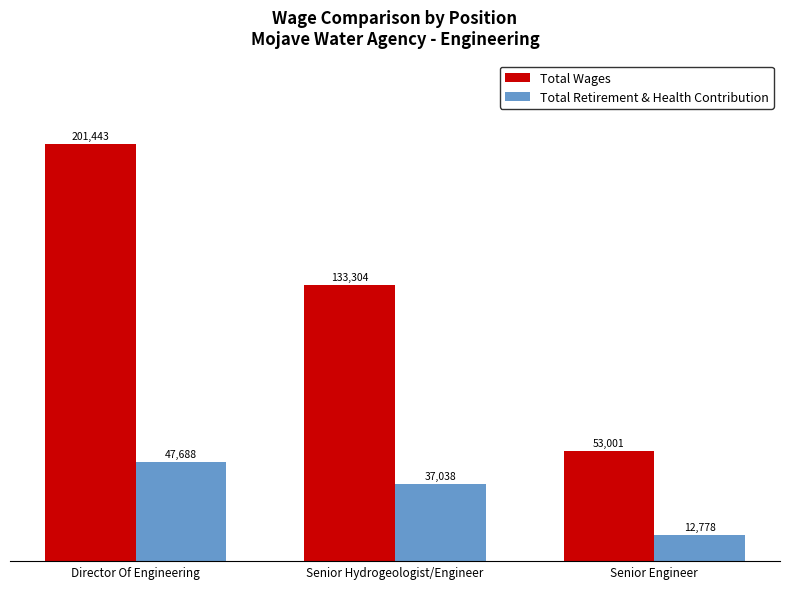

Is the value of Total Wages at Senior Hydrogeologist/Engineer greater than the value of Total Retirement & Health Contribution at Director Of Engineering?

Yes